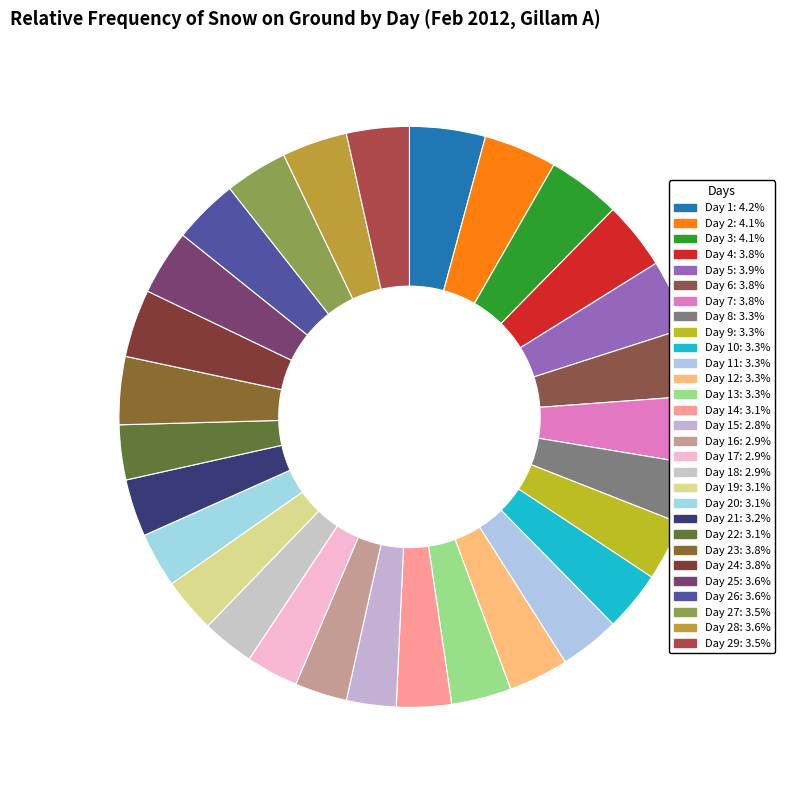

How many segments does this pie chart have?

29